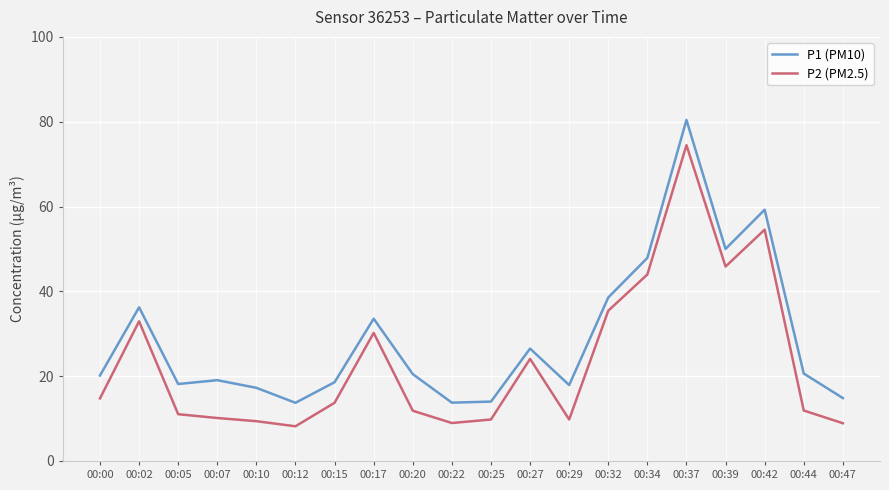

At 00:34, list the series in order from smallest to largest.

P2 (PM2.5), P1 (PM10)